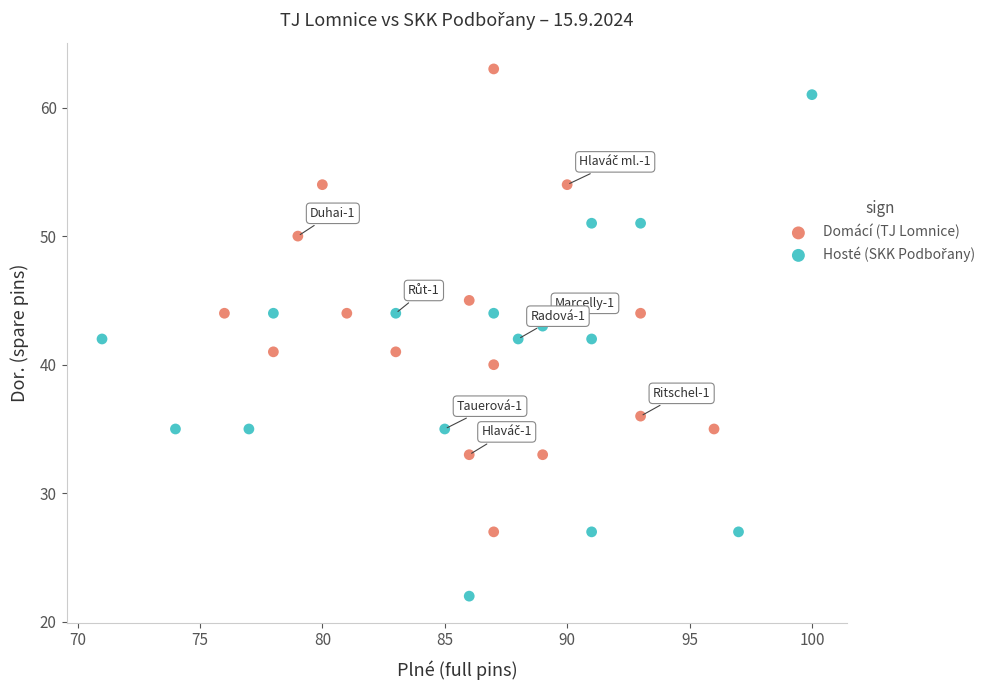

Which series reaches the maximum Y coordinate?

Domácí (TJ Lomnice)